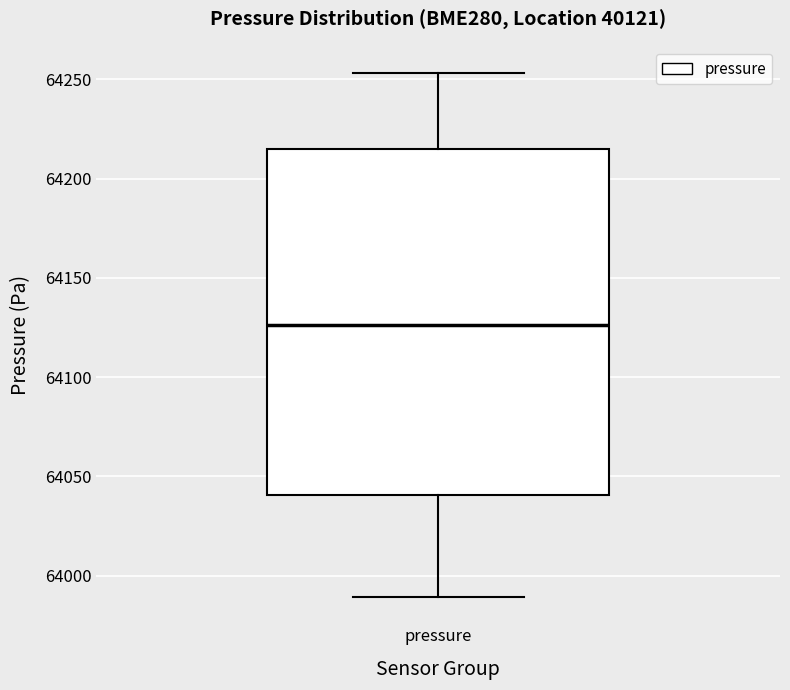

Read this box plot against the y-axis: the position of the median line, the range covered by the box, and the ends of both whiskers. The values are not printed on the chart, so give them approximately, as read against the axis.

median 64125, box 64040 to 64215, whiskers 63990 to 64255